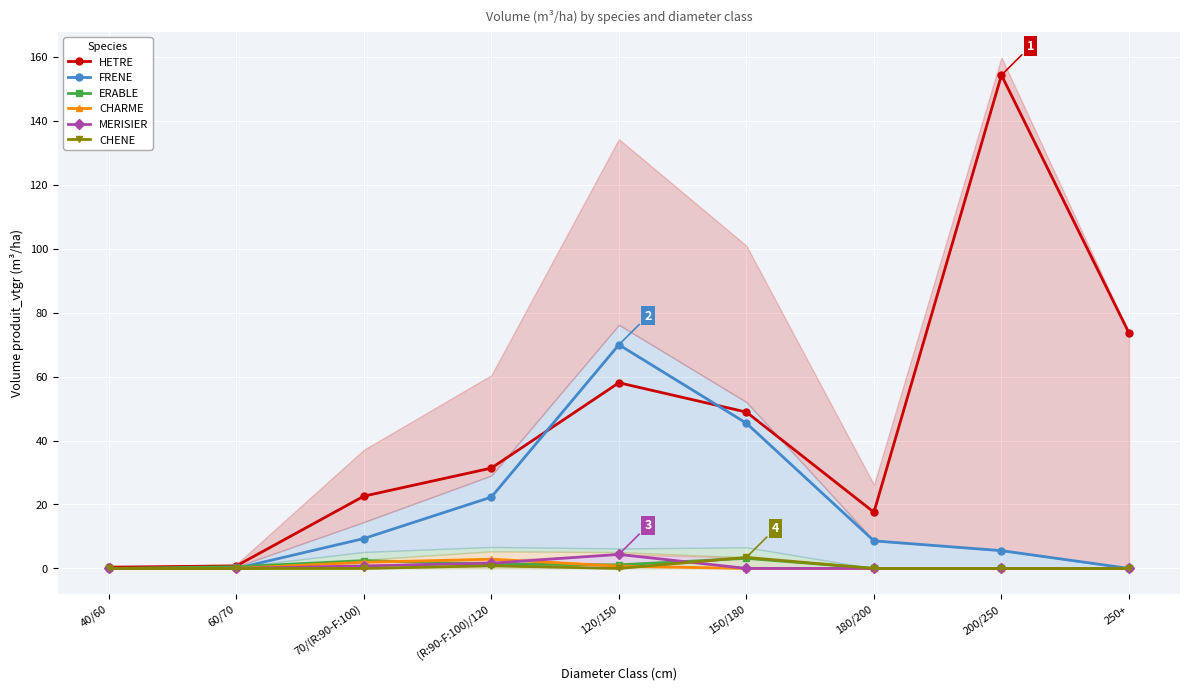

At which label does FRENE reach its minimum?

40/60